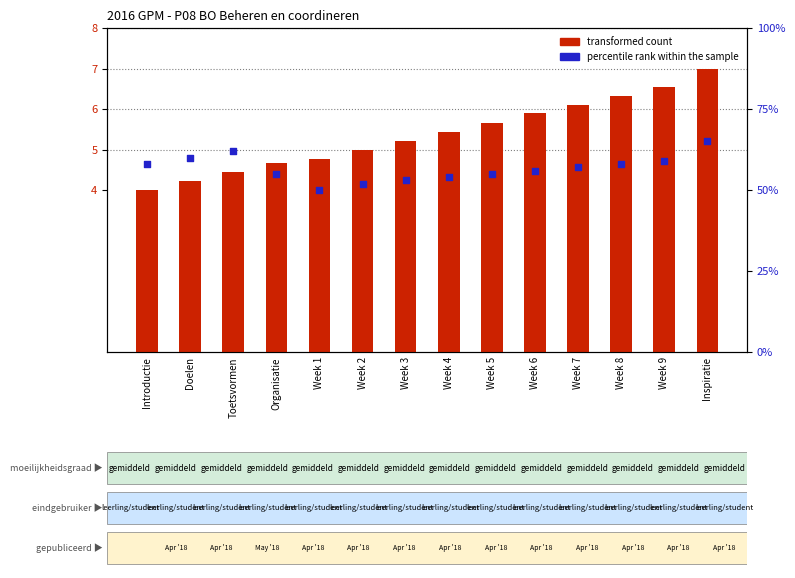

Which series contains the lowest Y value?

transformed count